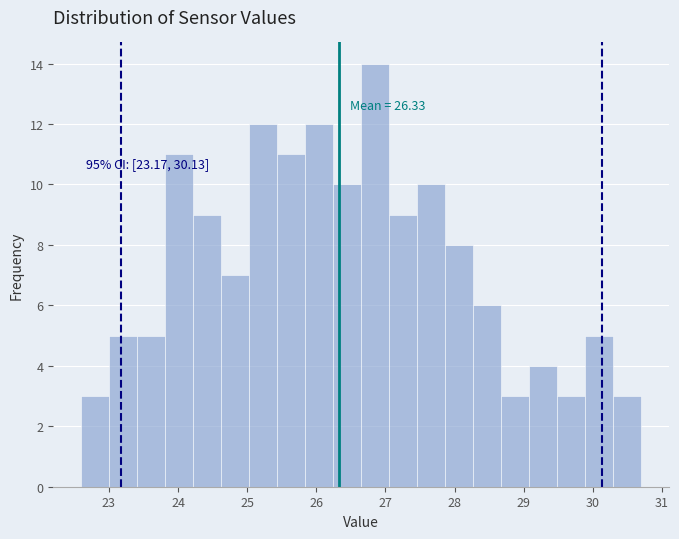

Over which range of the x-axis is the bar tallest?

26.7 to 27.1